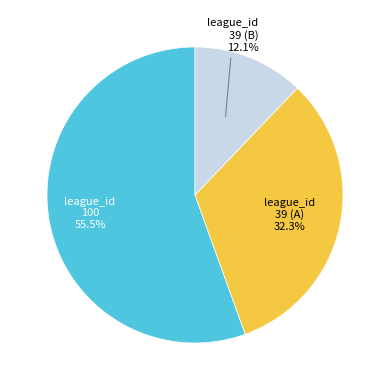

How many segments does this pie chart have?

3